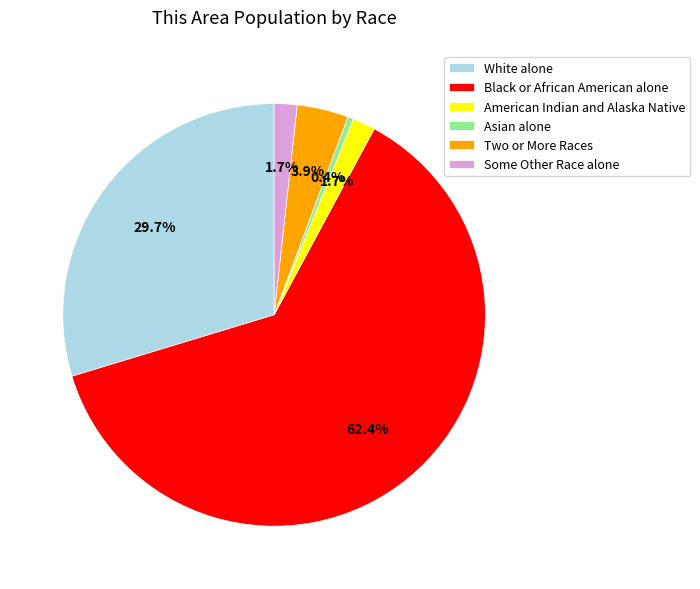

Count the number of slices in the pie.

6